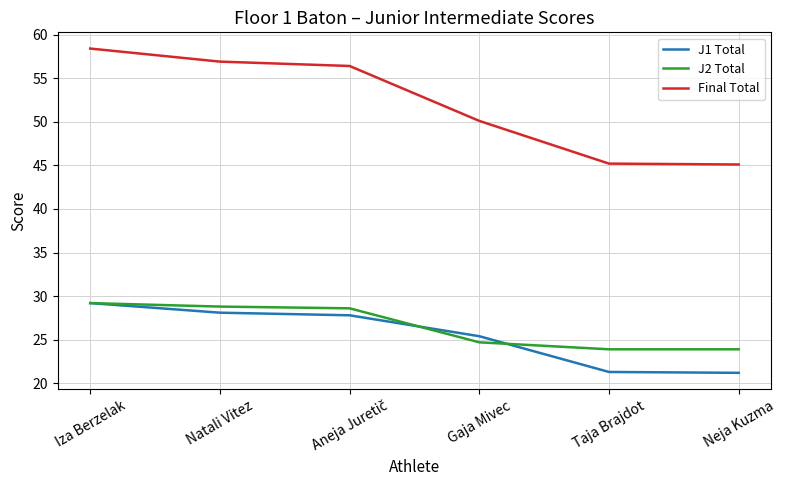

Where is Final Total nearest to the value 51?

Gaja Mivec